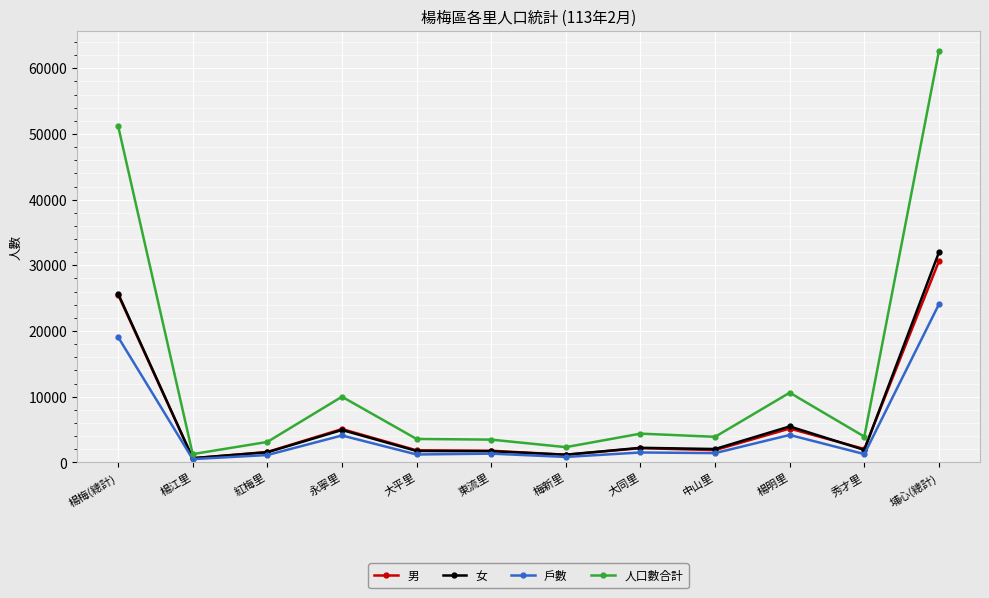

Which series has the widest spread of values?

人口數合計